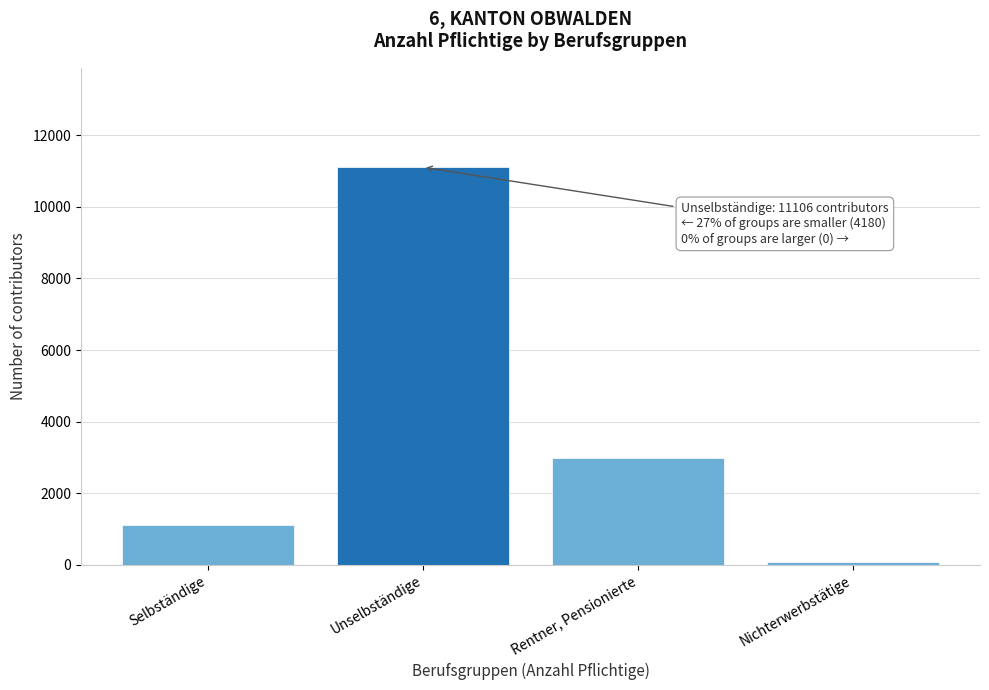

Reading left to right, extract all data points from this chart.

Selbständige=1111	Unselbständige=11106	Rentner, Pensionierte=2984	Nichterwerbstätige=85